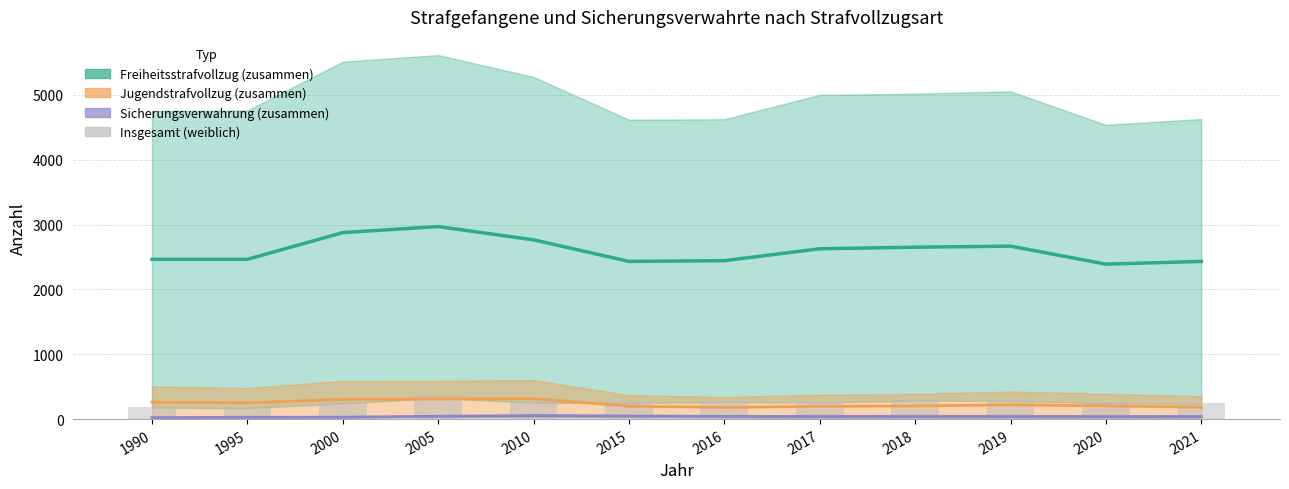

Count the number of categories in the chart.

12